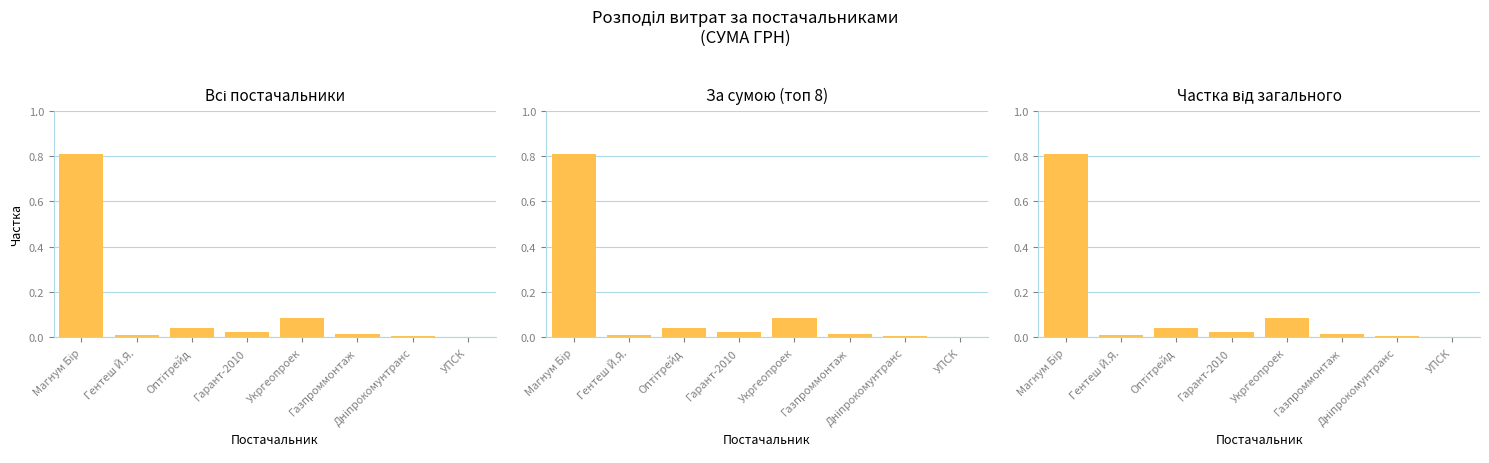

The value at Гентеш Й.Я. is 0.0. True or false?

True